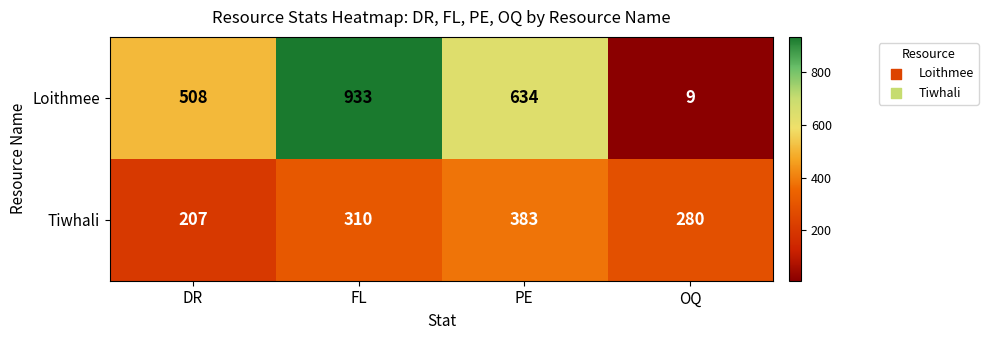

Reading left to right, extract all data points from this chart.

Loithmee: DR=508	FL=933	PE=634	OQ=9
Tiwhali: DR=207	FL=310	PE=383	OQ=280